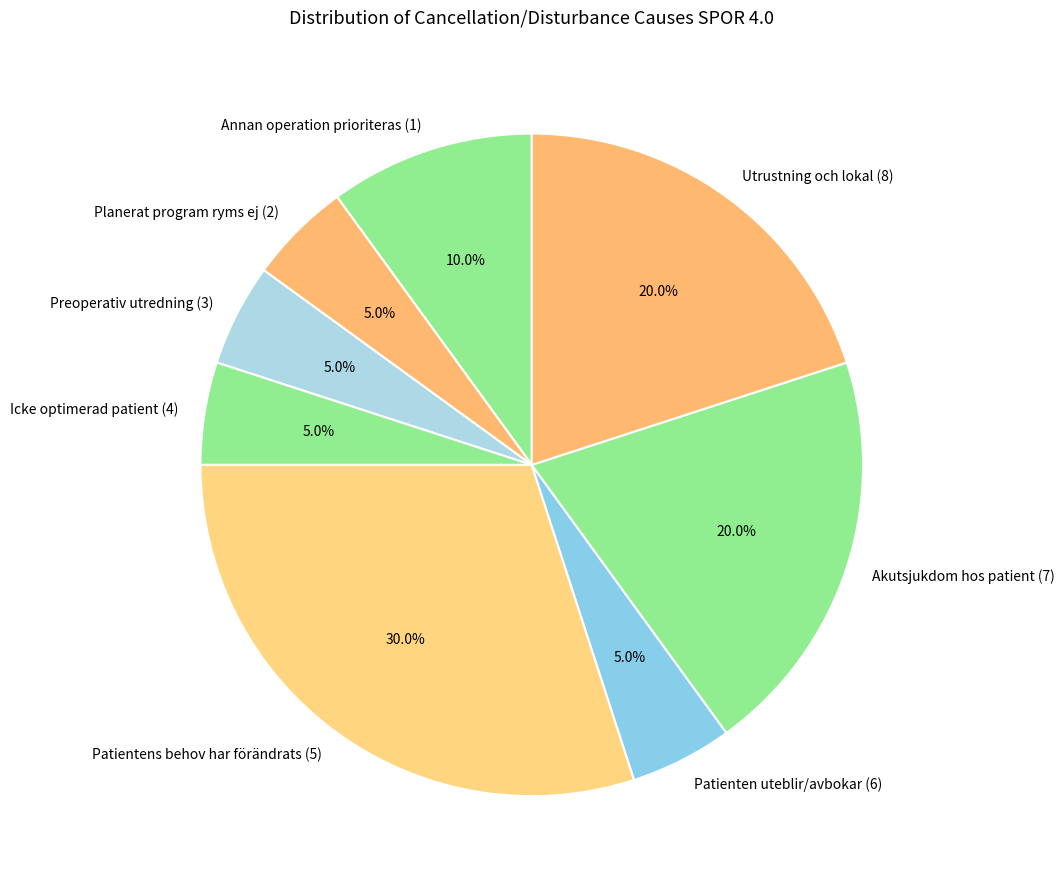

Does Akutsjukdom hos patient (7) represent more than half of the total?

No